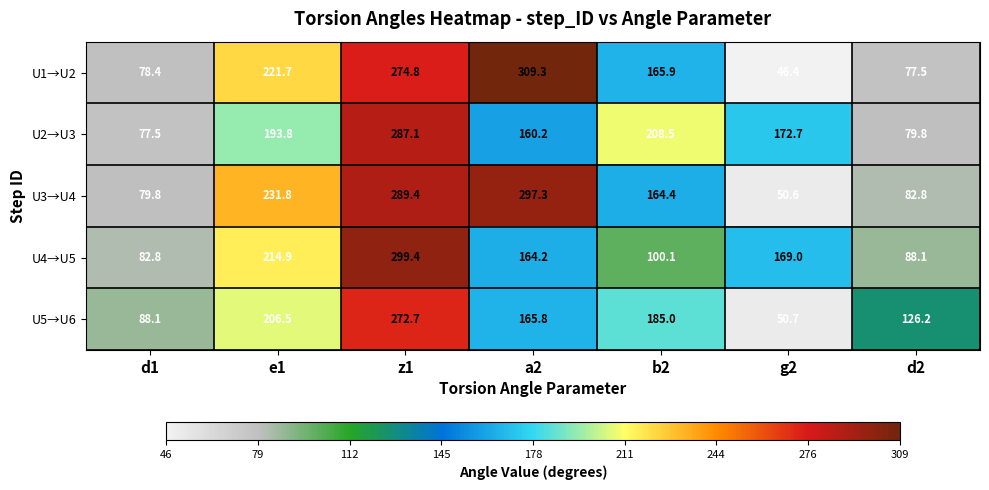

What is the average value of the U5→U6 series?

156.4